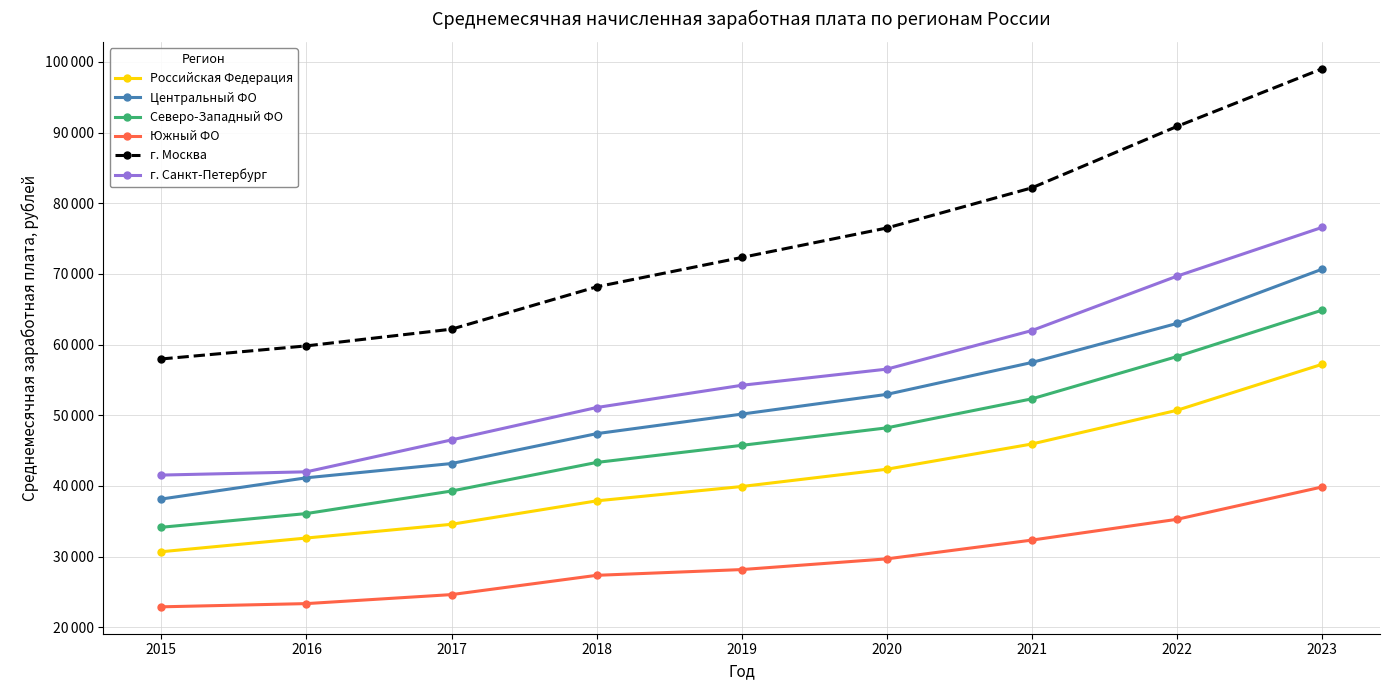

At which label does Центральный ФО reach its peak?

2023